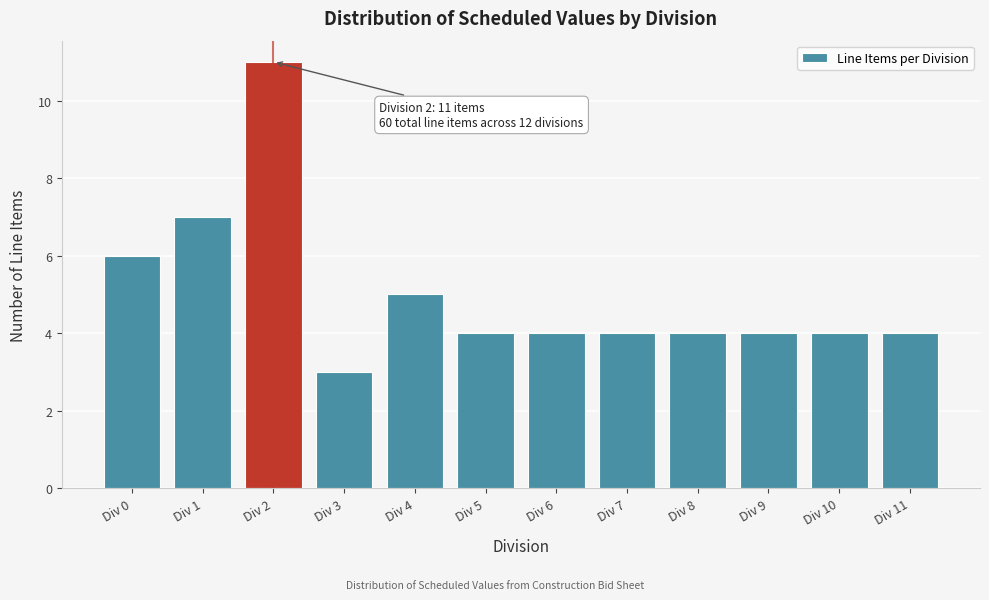

Reading right to left, list all the values displayed in this chart.

4	4	4	4	4	4	4	5	3	11	7	6